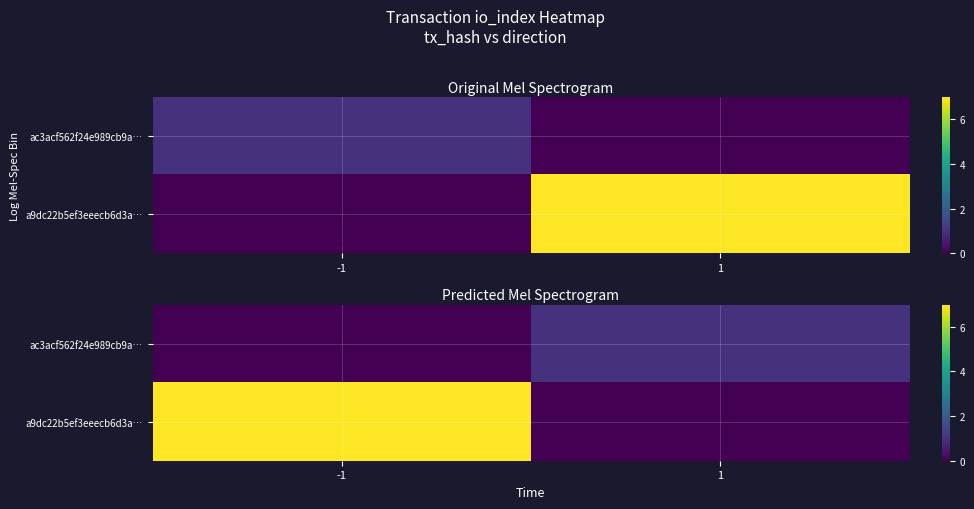

At which label is ac3acf562f24e989cb9a… closest to 0?

-1